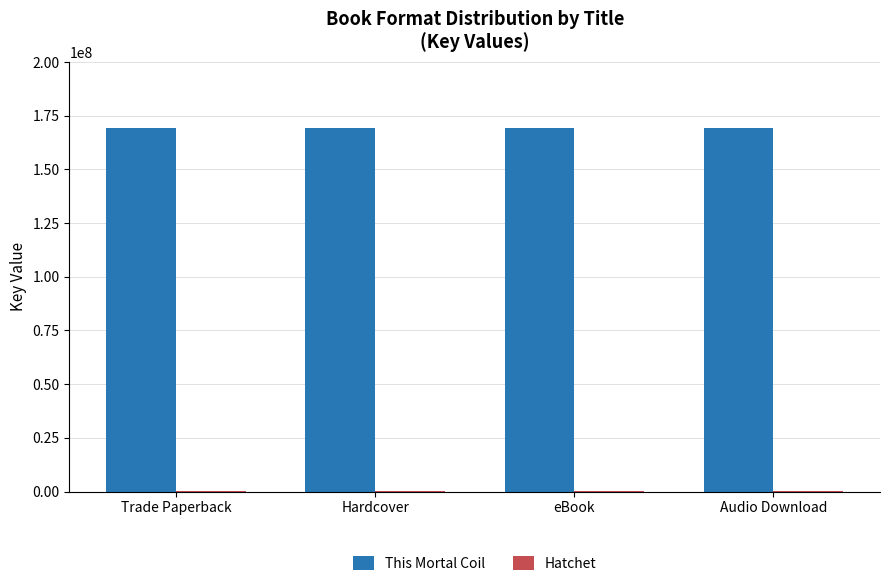

Which series has the largest total across all categories?

This Mortal Coil